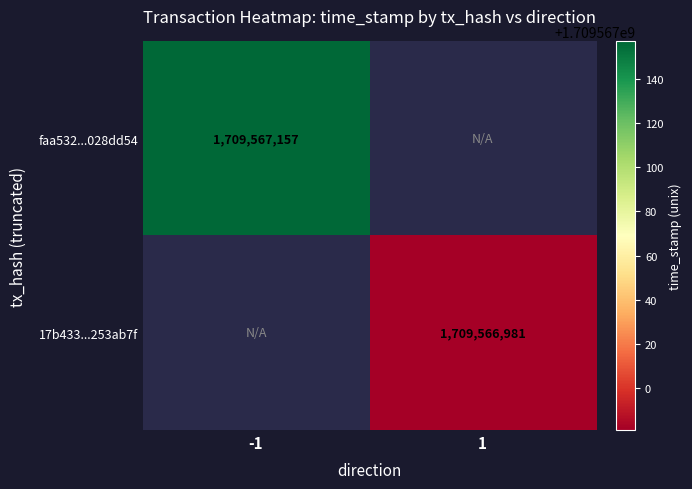

Which category has the highest value in the faa532aa847024dbe2b911a56a87fb2a028dd54 series?

-1